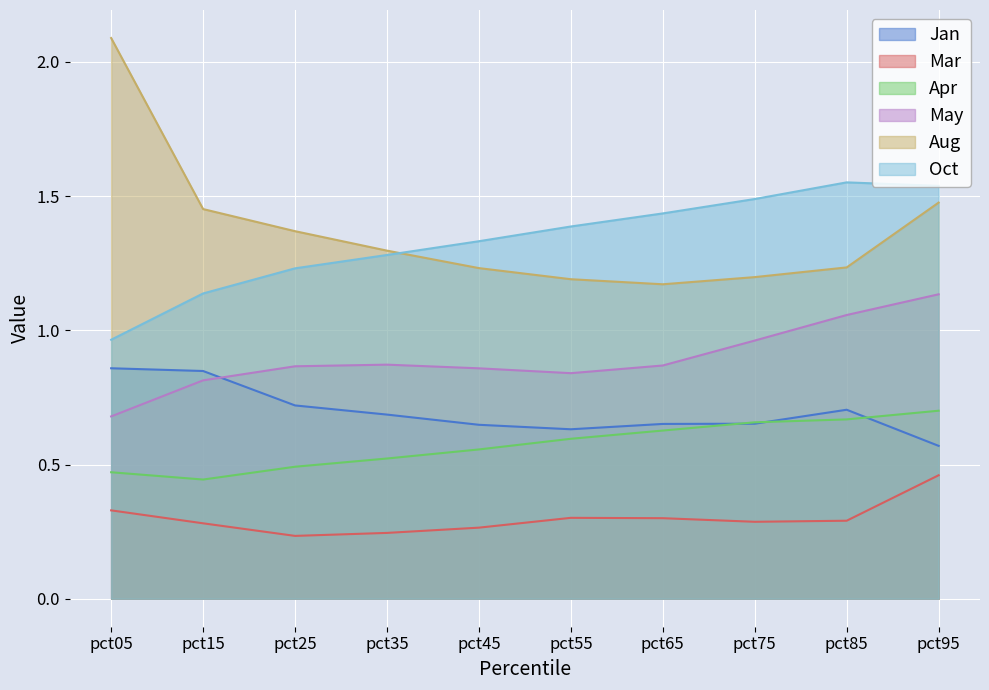

What is the sum of all Jan values?

7.0